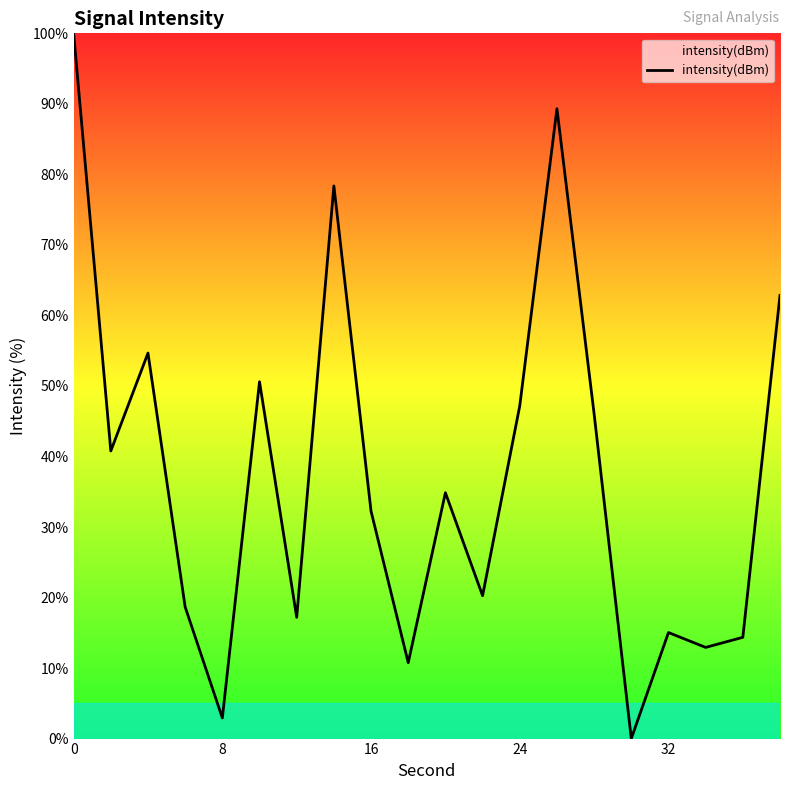

What is the average value?

37.4